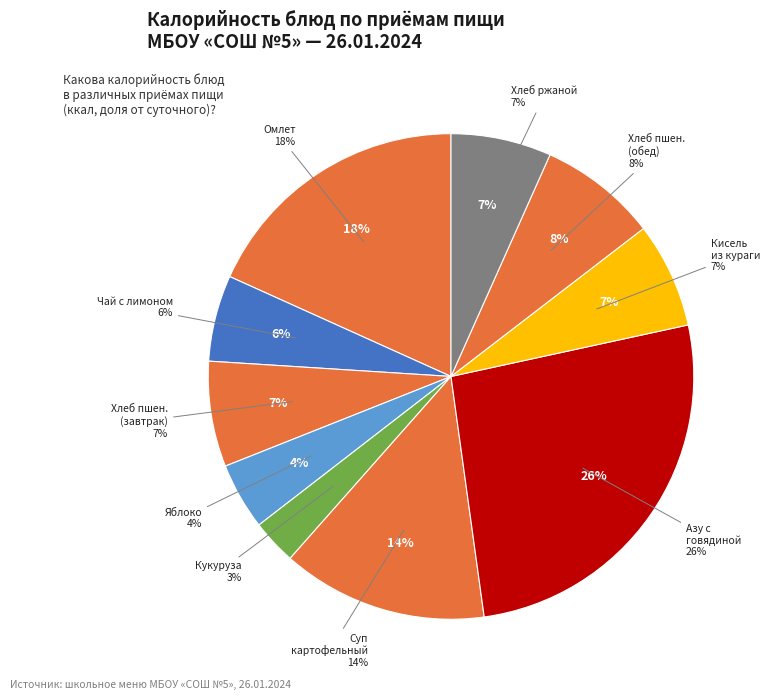

What is the smallest slice in the pie chart?

Кукуруза порционная